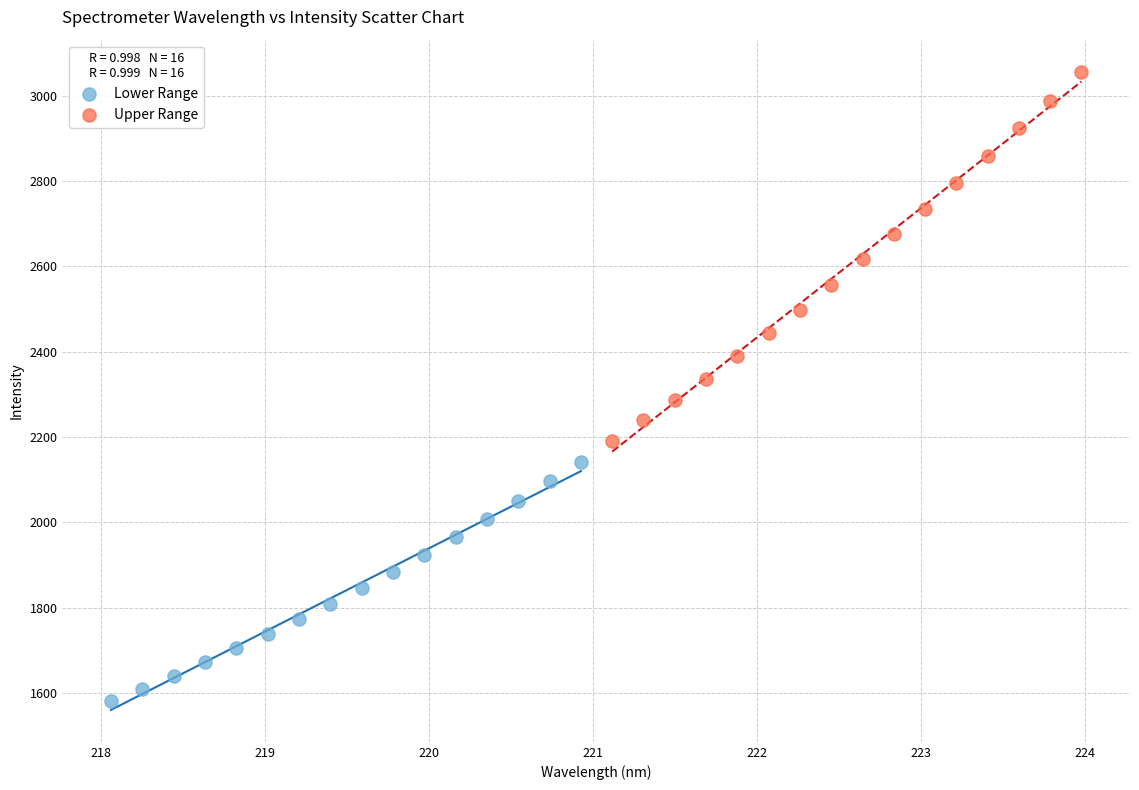

Which series reaches the minimum Y coordinate?

Lower Range